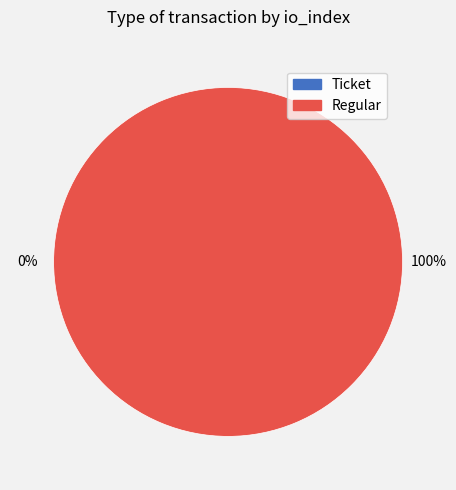

Which category has the smallest portion of the pie?

Ticket